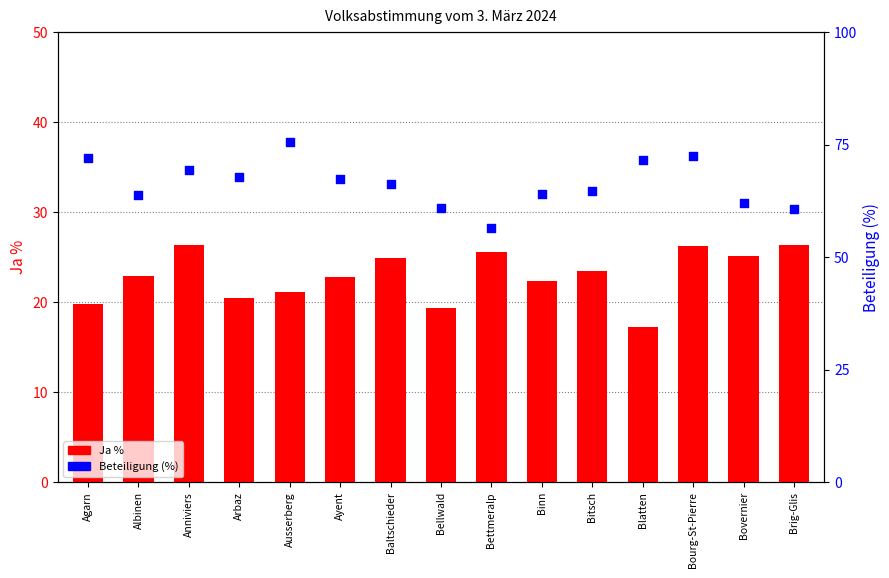

Which series has the widest spread of Y values?

Beteiligung (%)